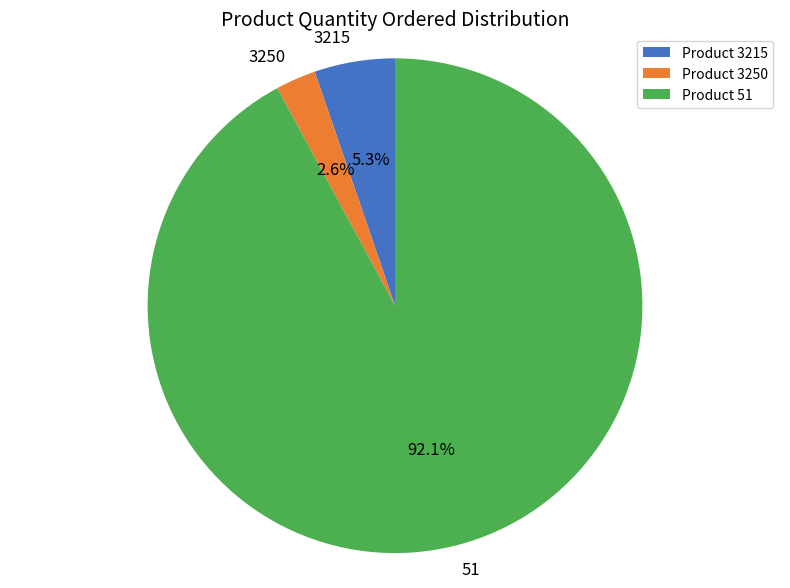

Rank the categories by value from highest to lowest.

Product 51, Product 3215, Product 3250